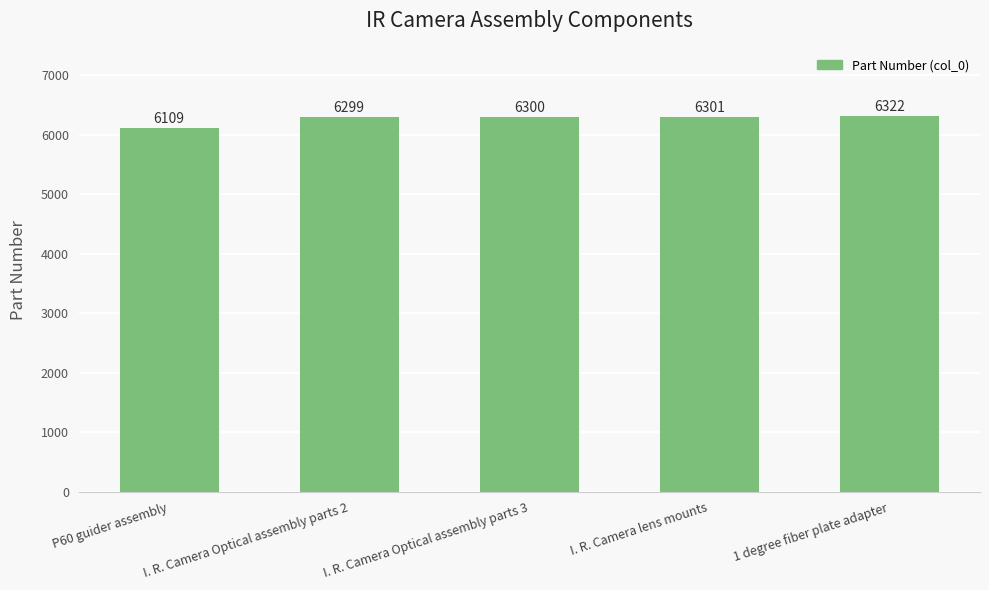

What is the label of the 1st bar from the left?

P60 guider assembly